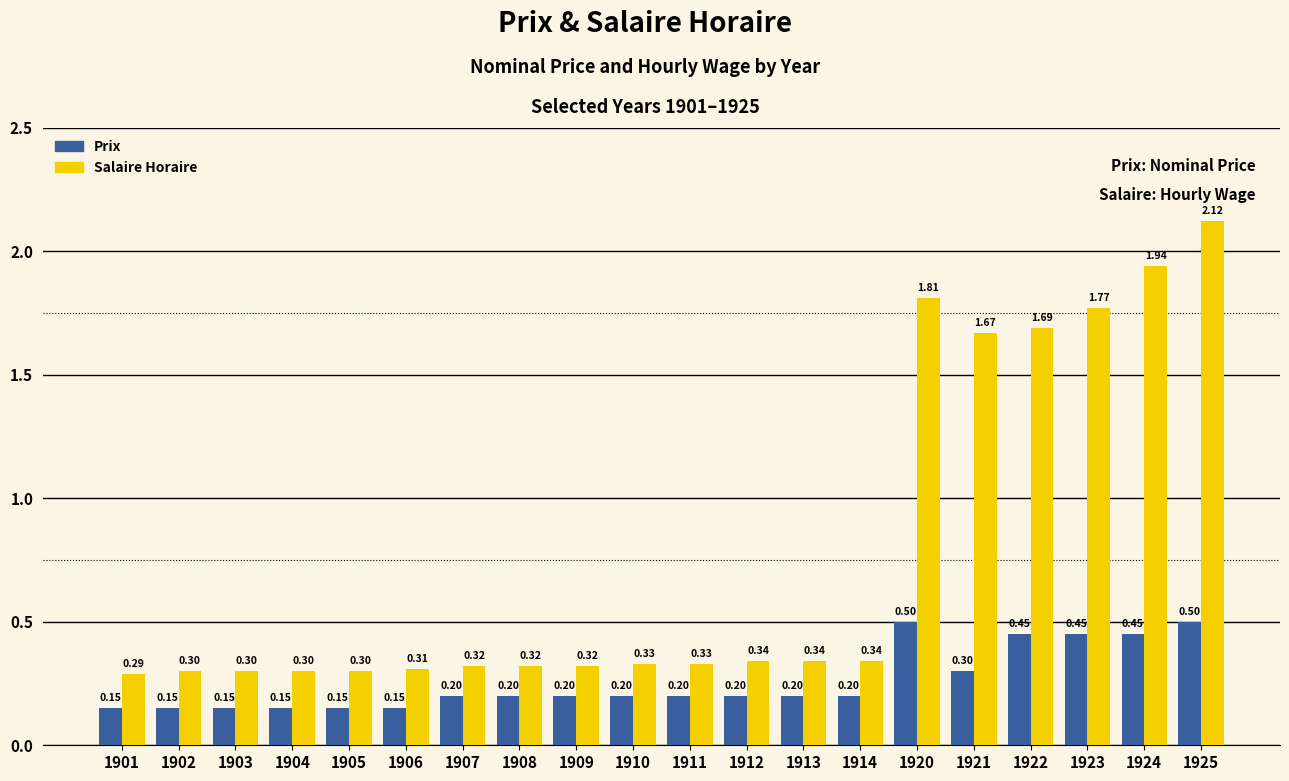

Which category has the lowest value in the Salaire Horaire series?

1901